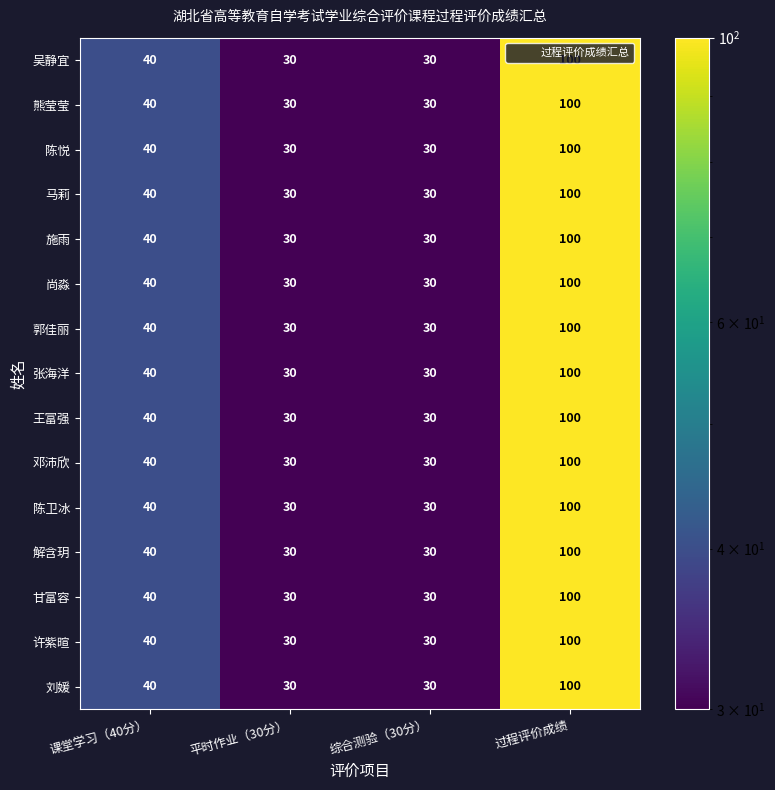

What is the average value of the 刘媛 series?

50